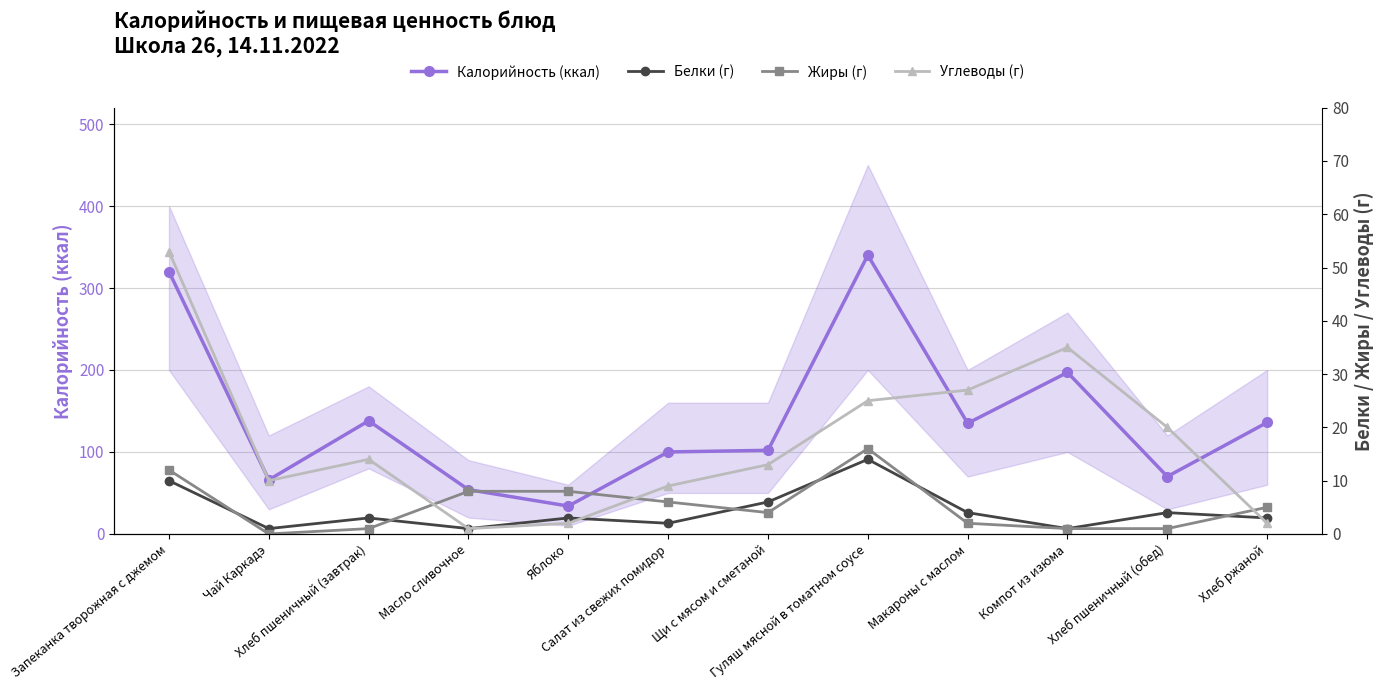

True or false: Калорийность (ккал) and Углеводы (г) intersect in this chart.

False